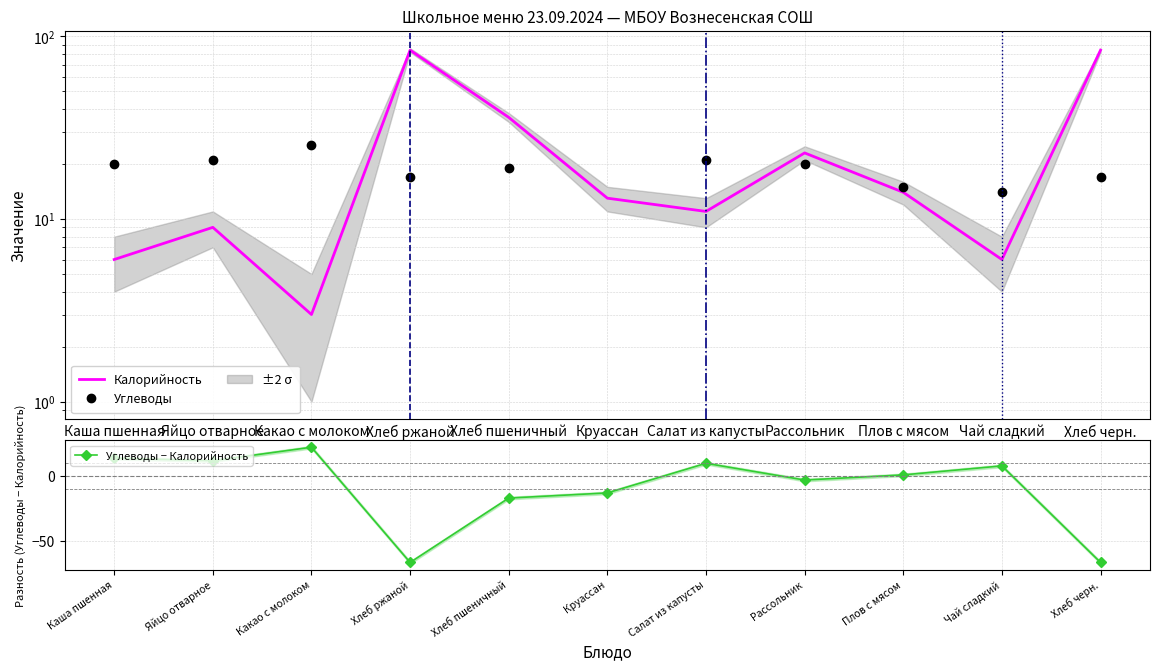

List the series in order of their peak value, lowest first.

Углеводы − Калорийность, Углеводы, Калорийность